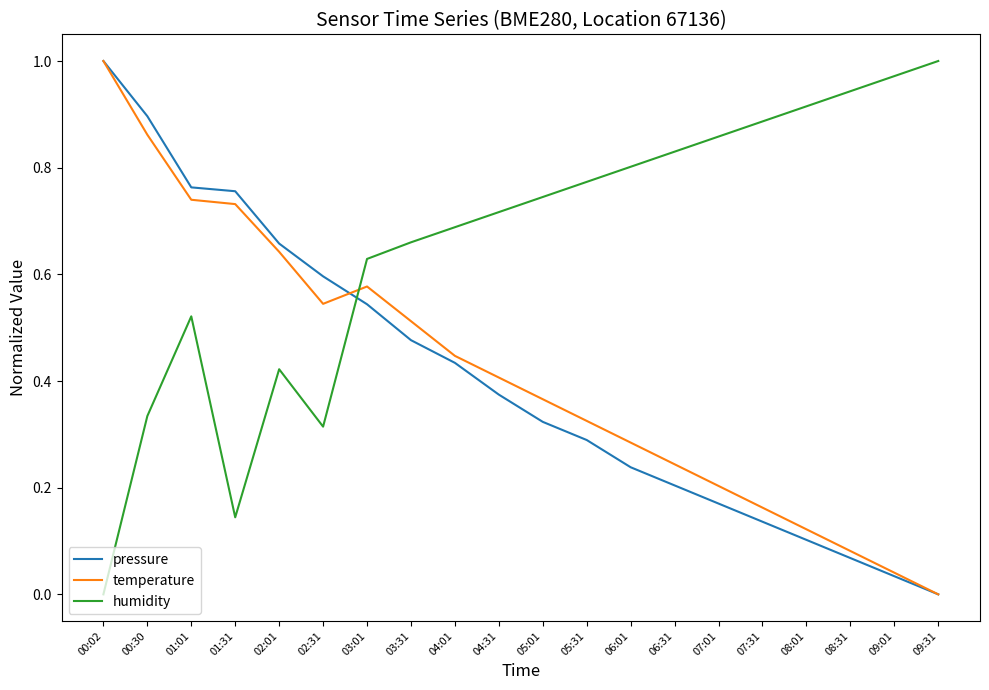

At how many categories does at least one series exceed 0?

20